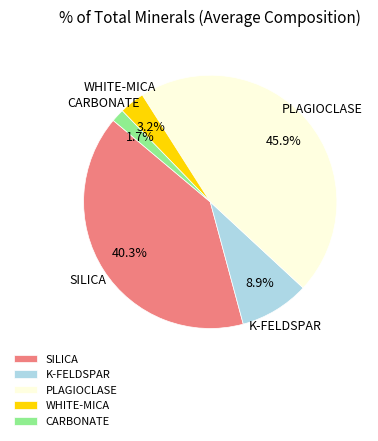

Which category has the smallest portion of the pie?

CARBONATE